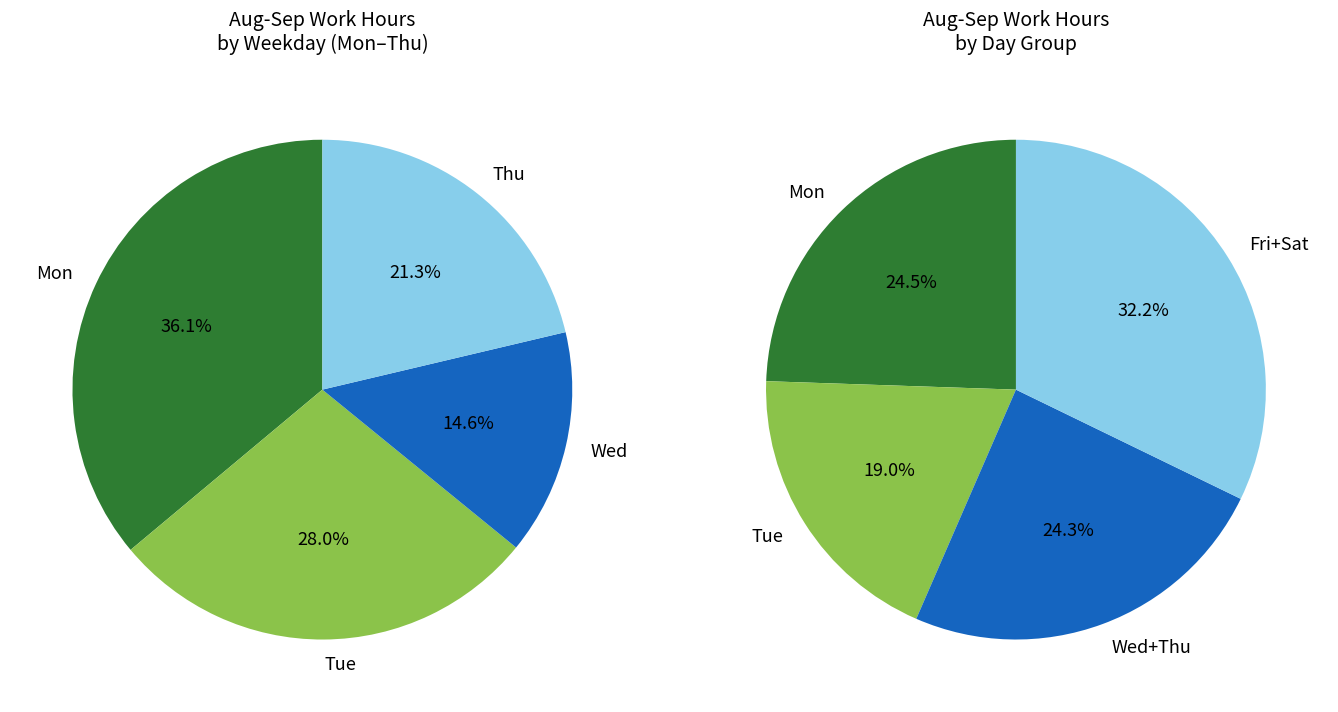

Does any single category account for the majority?

No